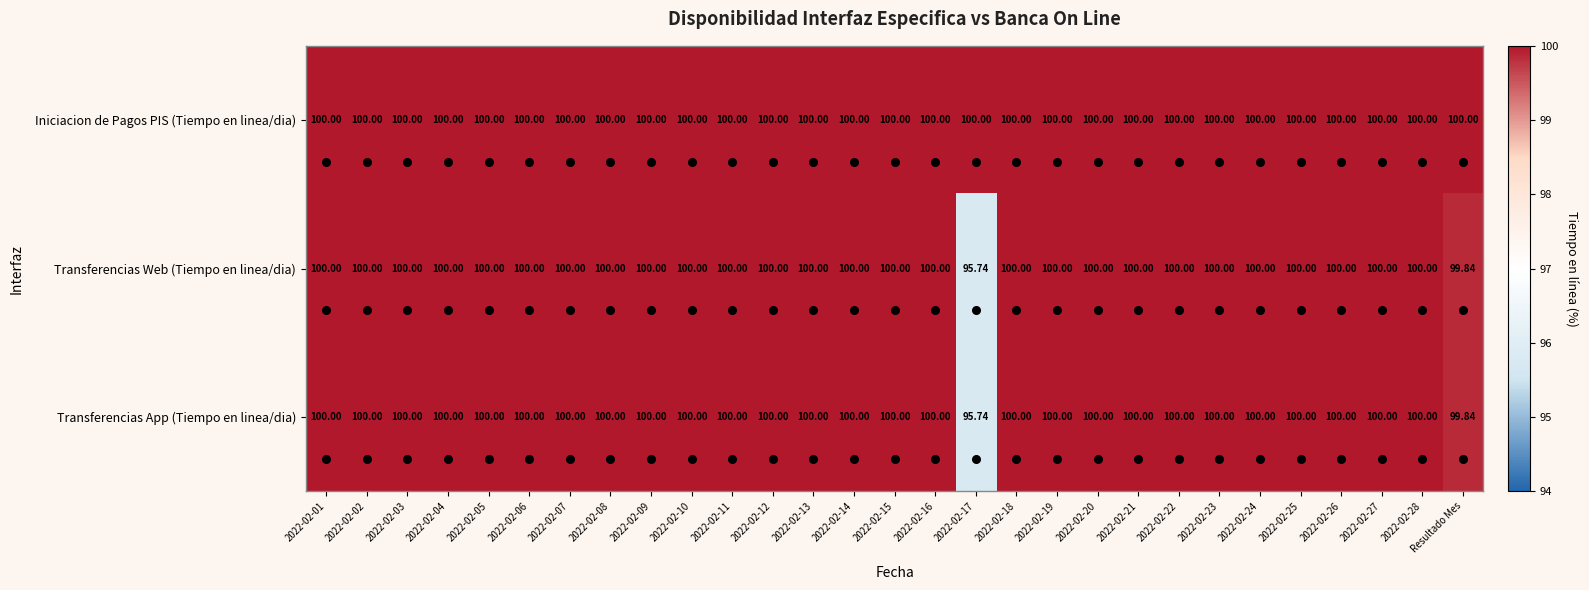

Which has a higher value, 2022-02-19 or 2022-02-23?

2022-02-19